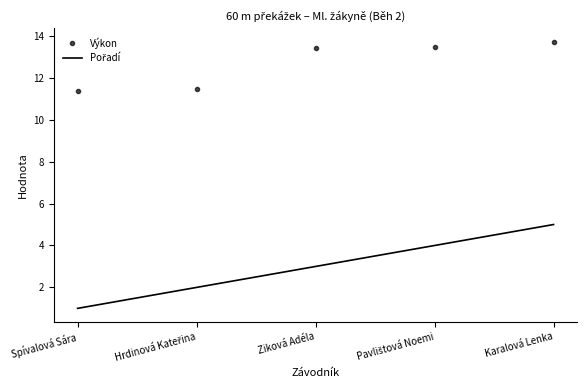

Which series changed the most between Spívalová Sára and Ziková Adéla?

Výkon